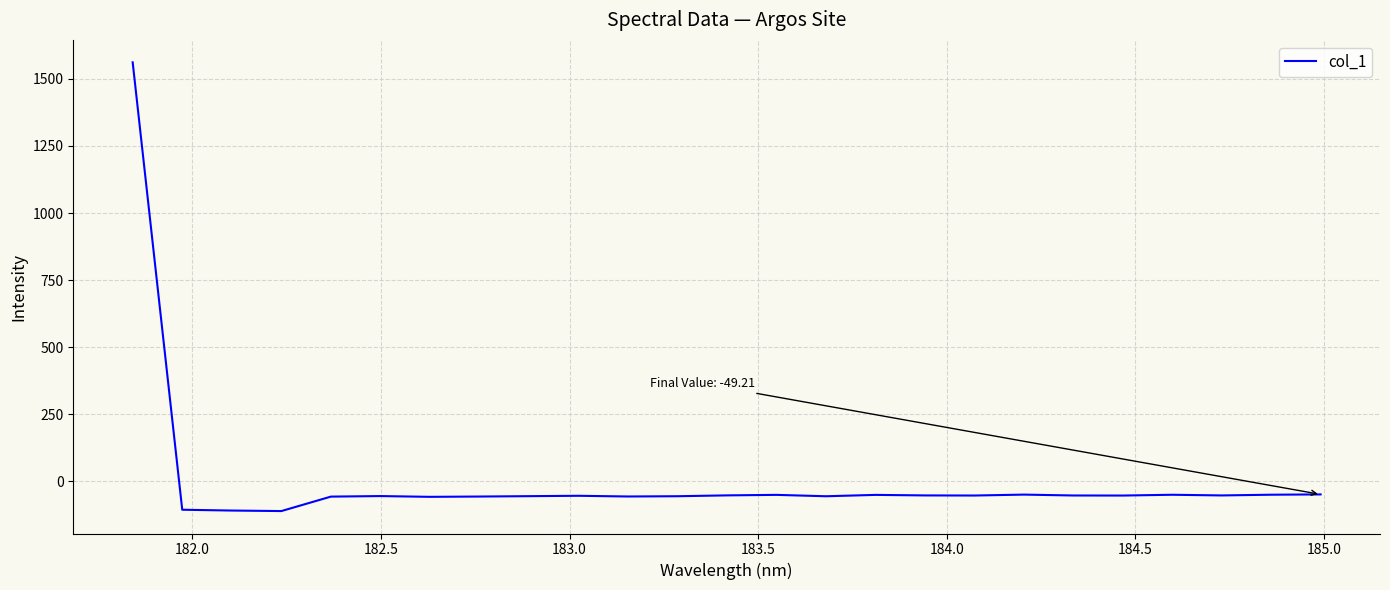

What is the difference between the maximum and minimum values?

1673.1